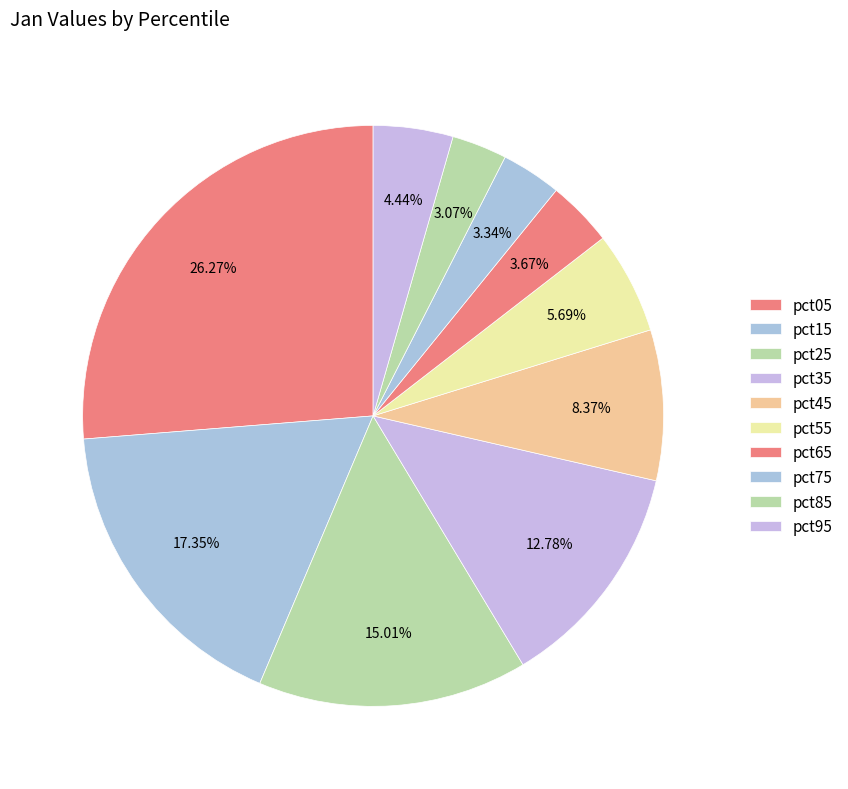

Count the number of slices in the pie.

10